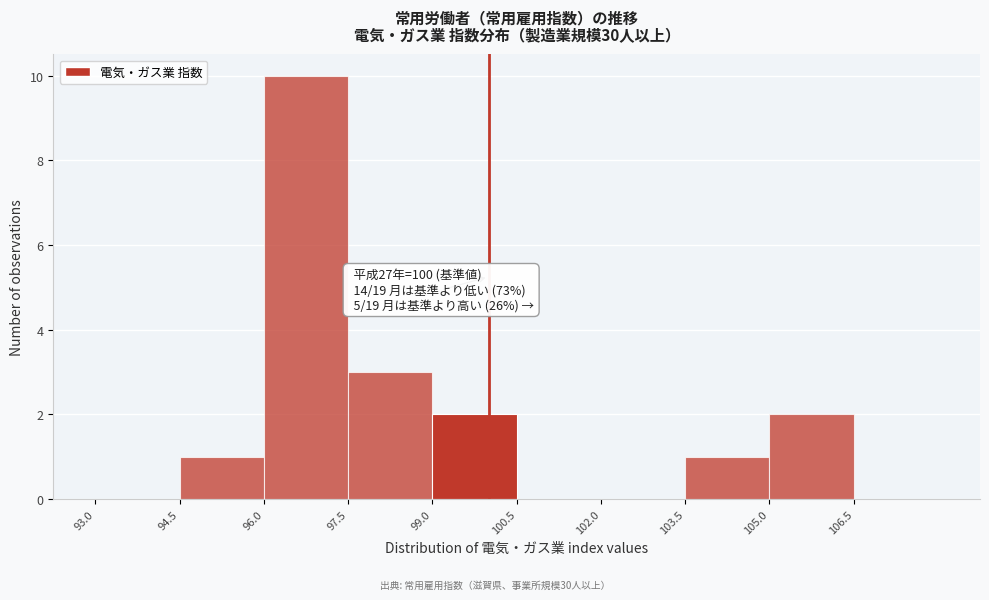

Which range on the x-axis has the tallest bar?

96.0 to 97.5